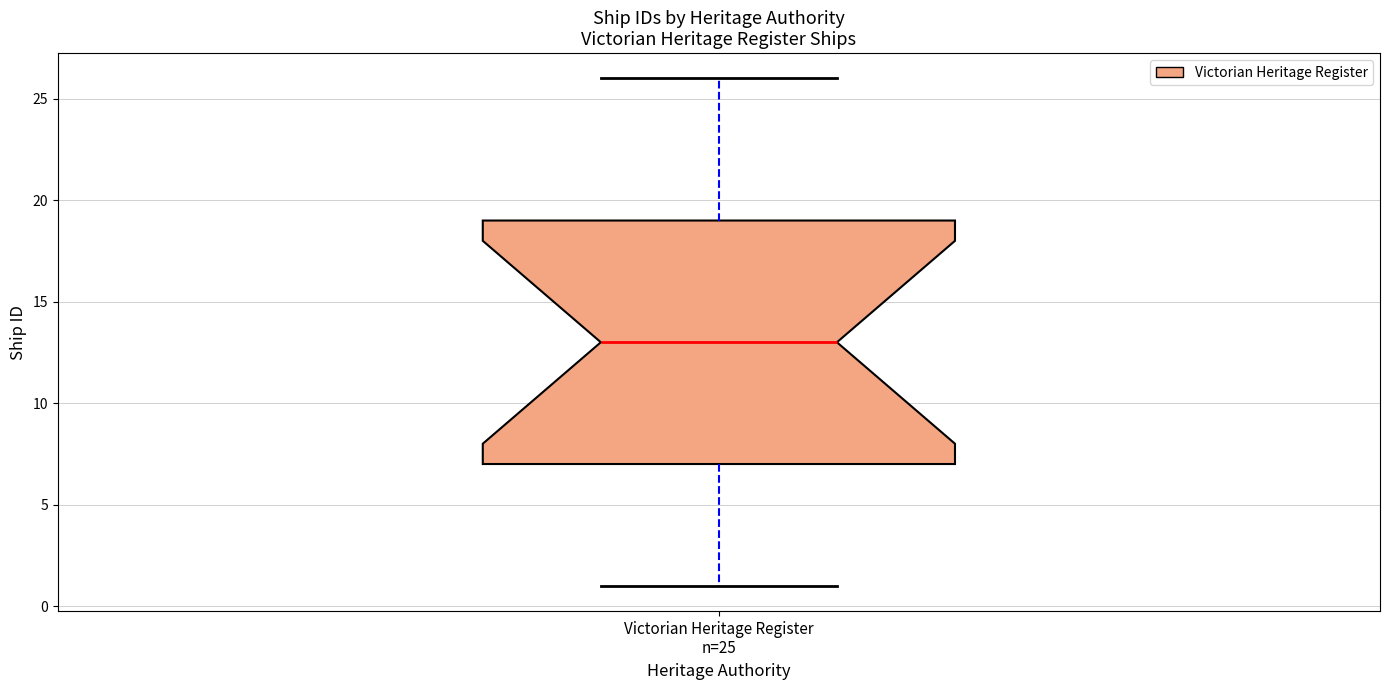

Read this box plot against the y-axis: the position of the median line, the range covered by the box, and the ends of both whiskers. The values are not printed on the chart, so give them approximately, as read against the axis.

median 13, box 7 to 19, whiskers 1 to 26